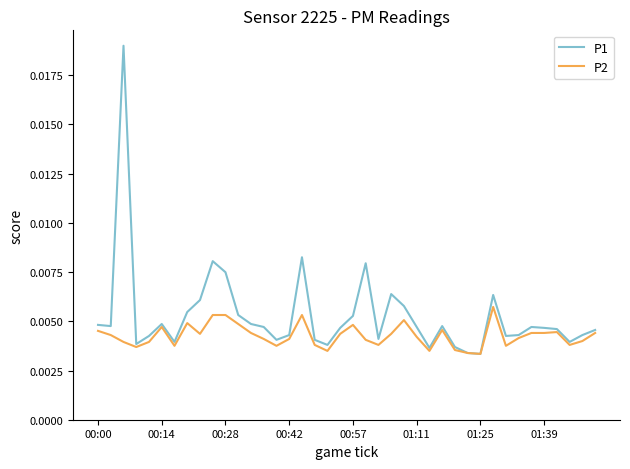

What is the sum of all P2 values?

0.2